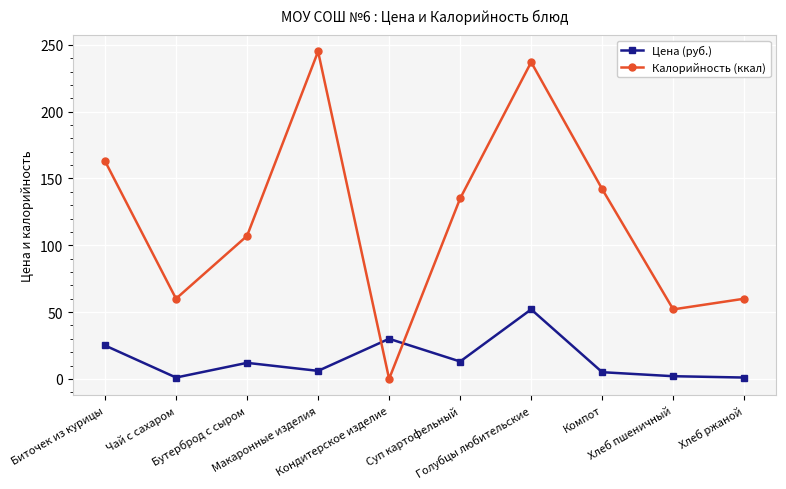

Rank the series by their maximum value, from lowest to highest.

Цена (руб.), Калорийность (ккал)